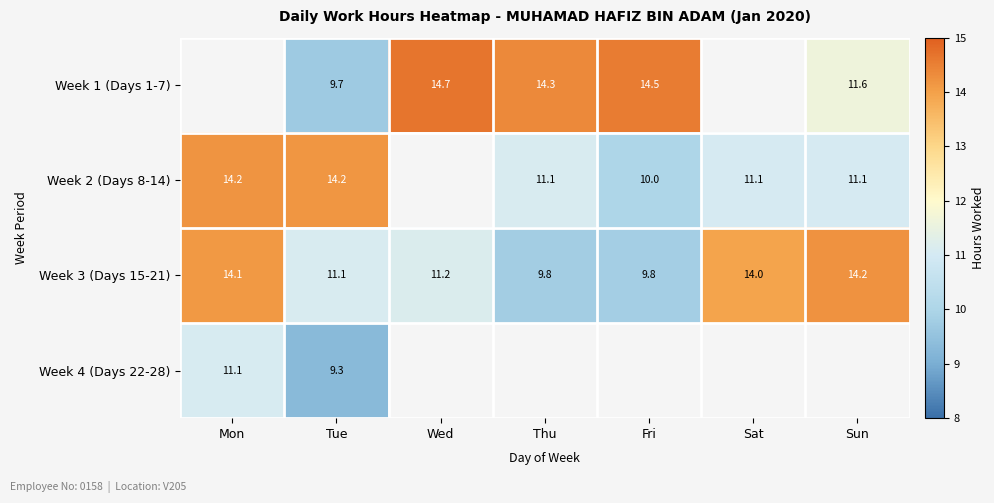

Is the value of Week 4 (Days 22-28) at Mon greater than the value of Week 2 (Days 8-14) at Mon?

No